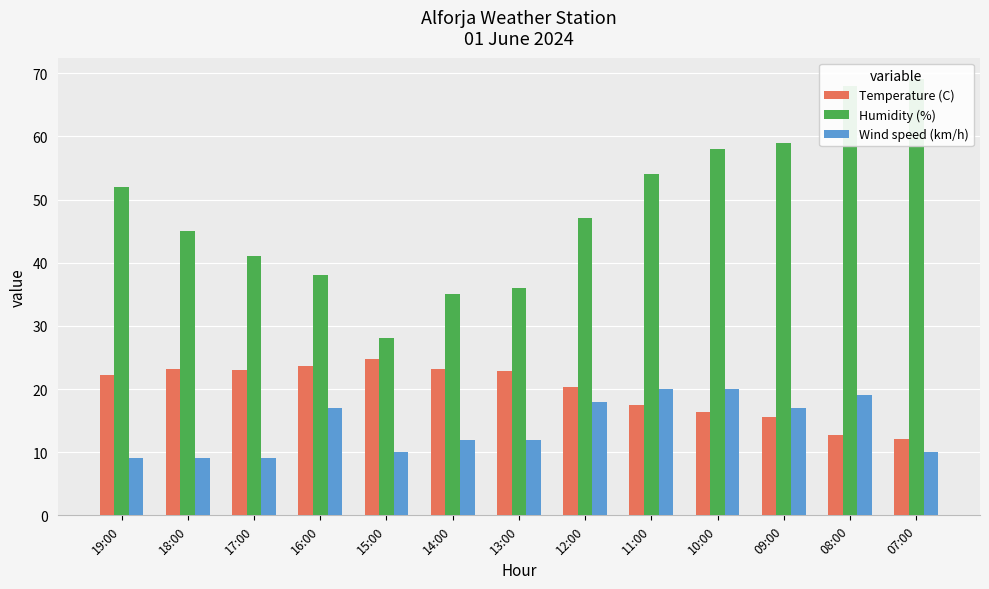

How many bars are there in total?

39